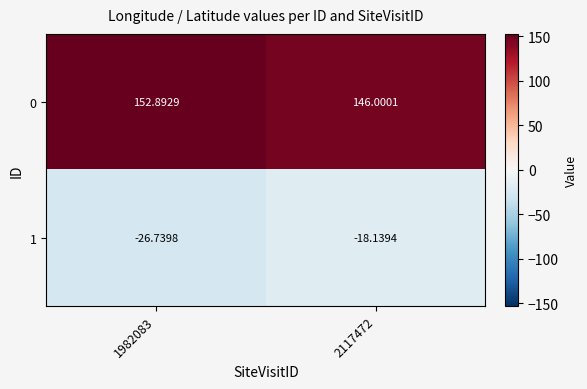

Is the value of 1 at 2117472 greater than the value of 0 at 2117472?

No